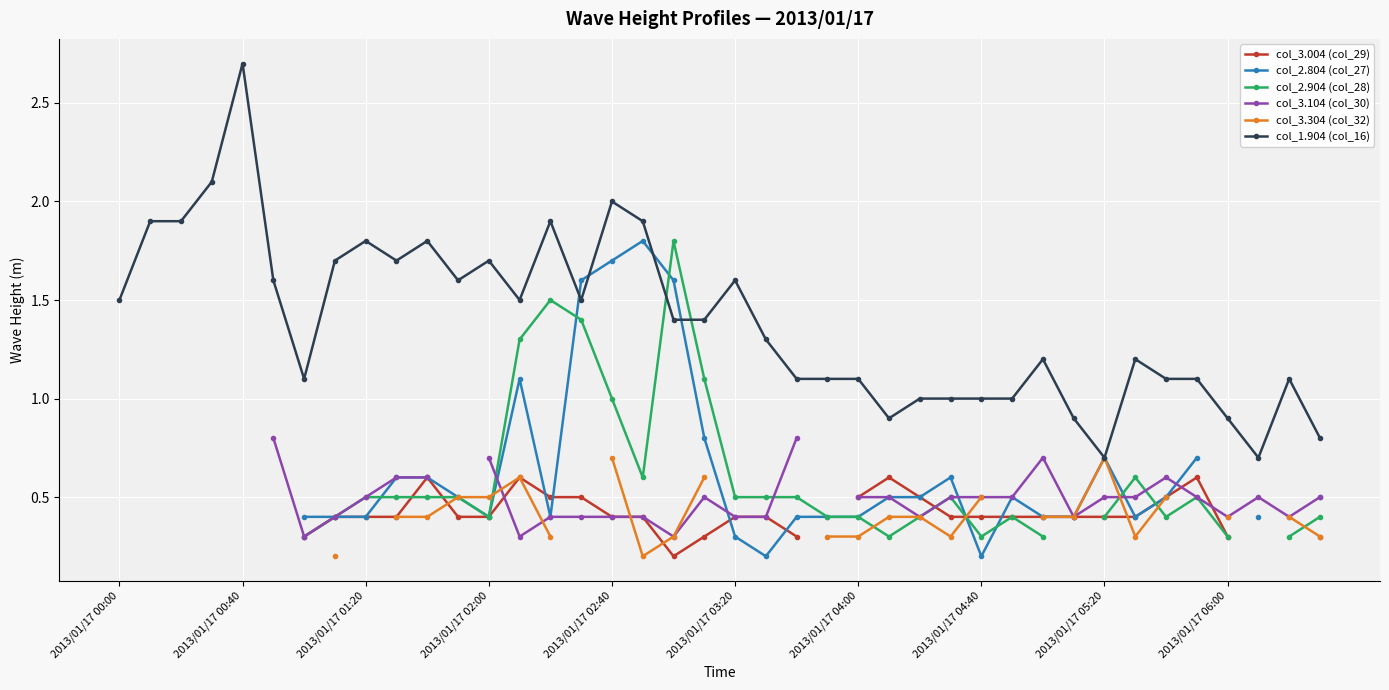

The value of col_1.904 (col_16) at 2013/01/17 04:40 is 0.7. True or false?

False